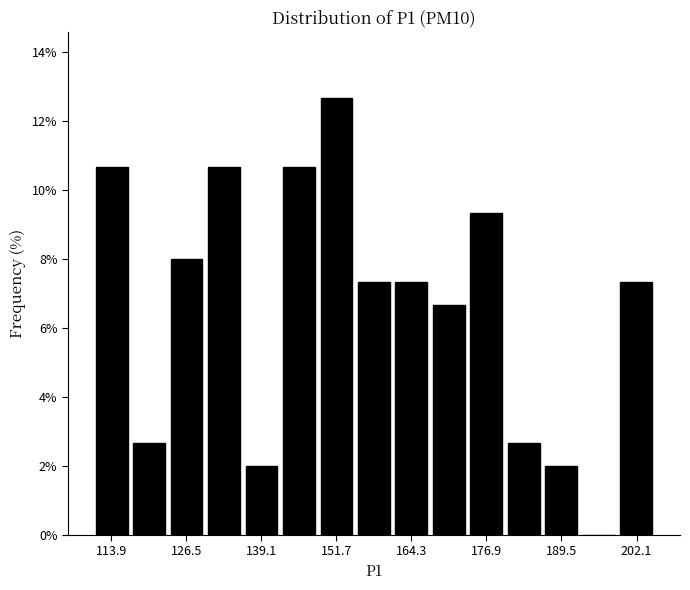

Read against the x-axis, roughly where is the centre of the tallest bar?

152